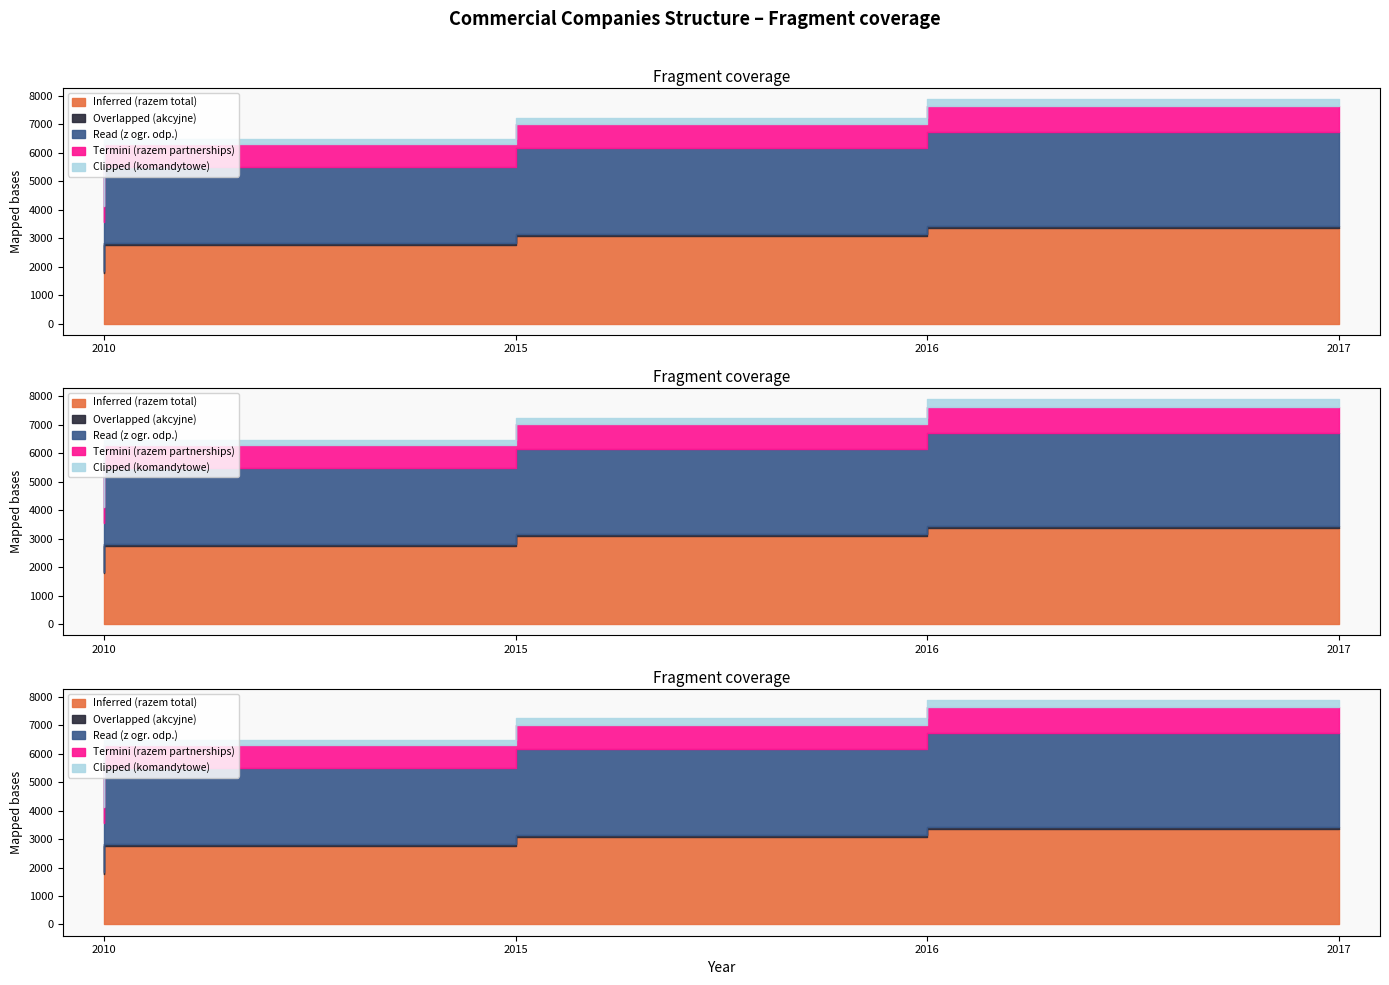

How many distinct data groups are displayed?

5